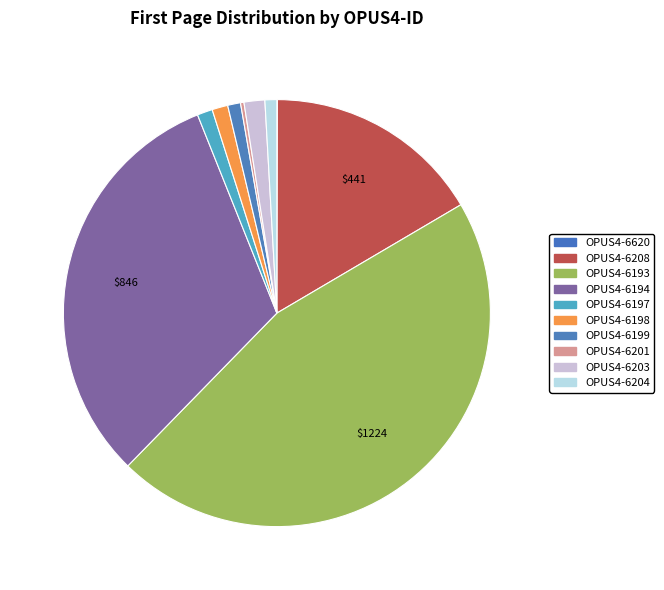

Rank the categories by value from lowest to highest.

OPUS4-6620, OPUS4-6201, OPUS4-6204, OPUS4-6199, OPUS4-6197, OPUS4-6198, OPUS4-6203, OPUS4-6208, OPUS4-6194, OPUS4-6193